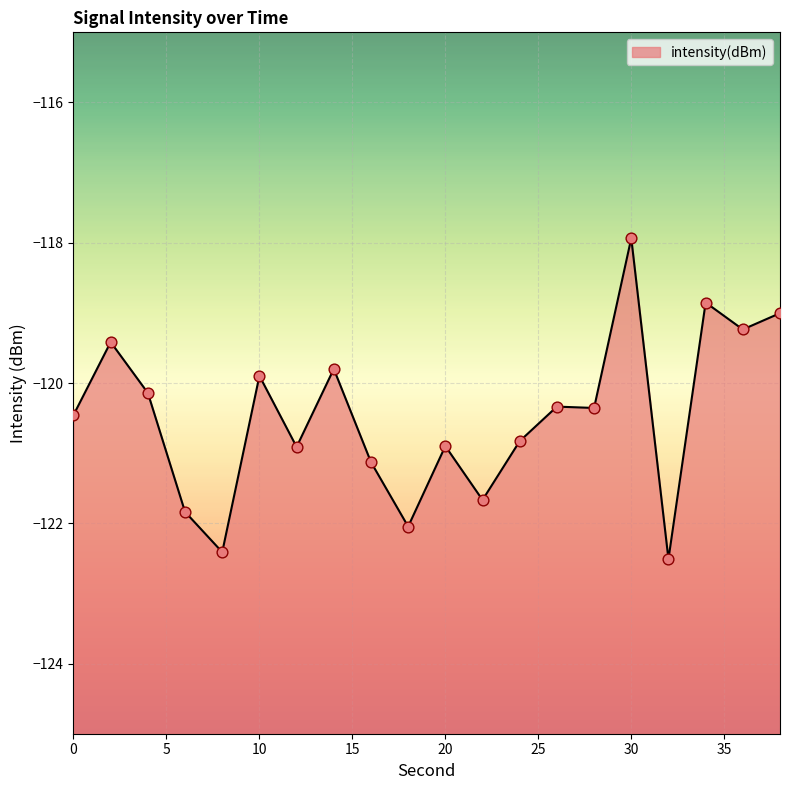

Which has a higher value, 36 or 2?

36